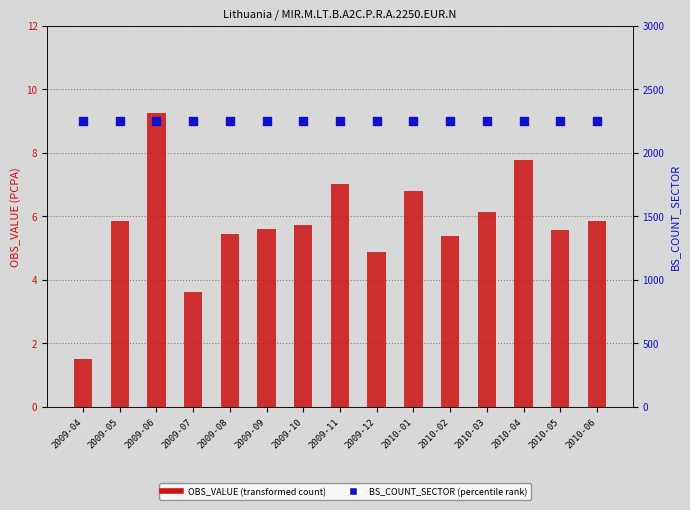

Which series reaches the maximum Y coordinate?

BS_COUNT_SECTOR